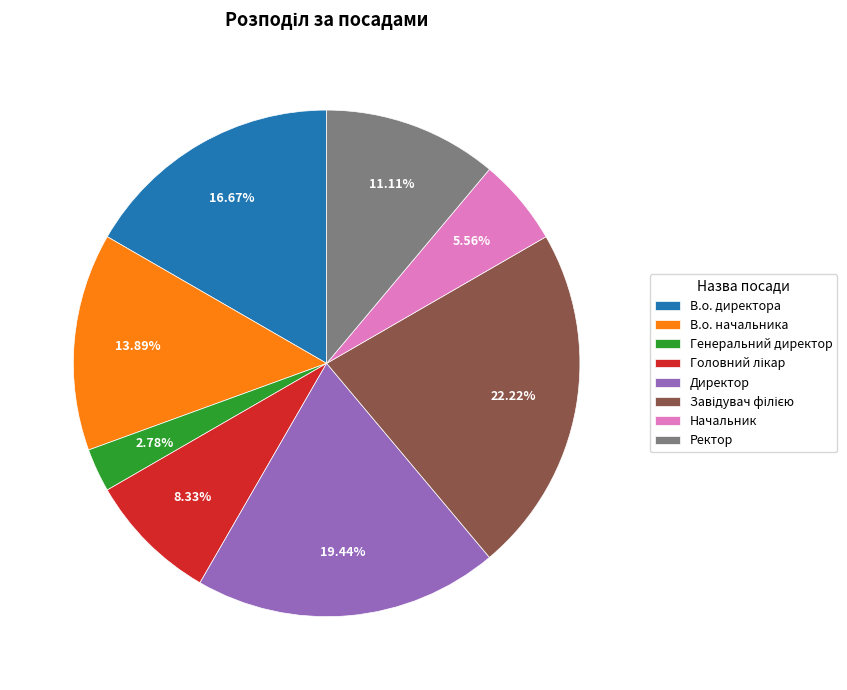

How many segments does this pie chart have?

8